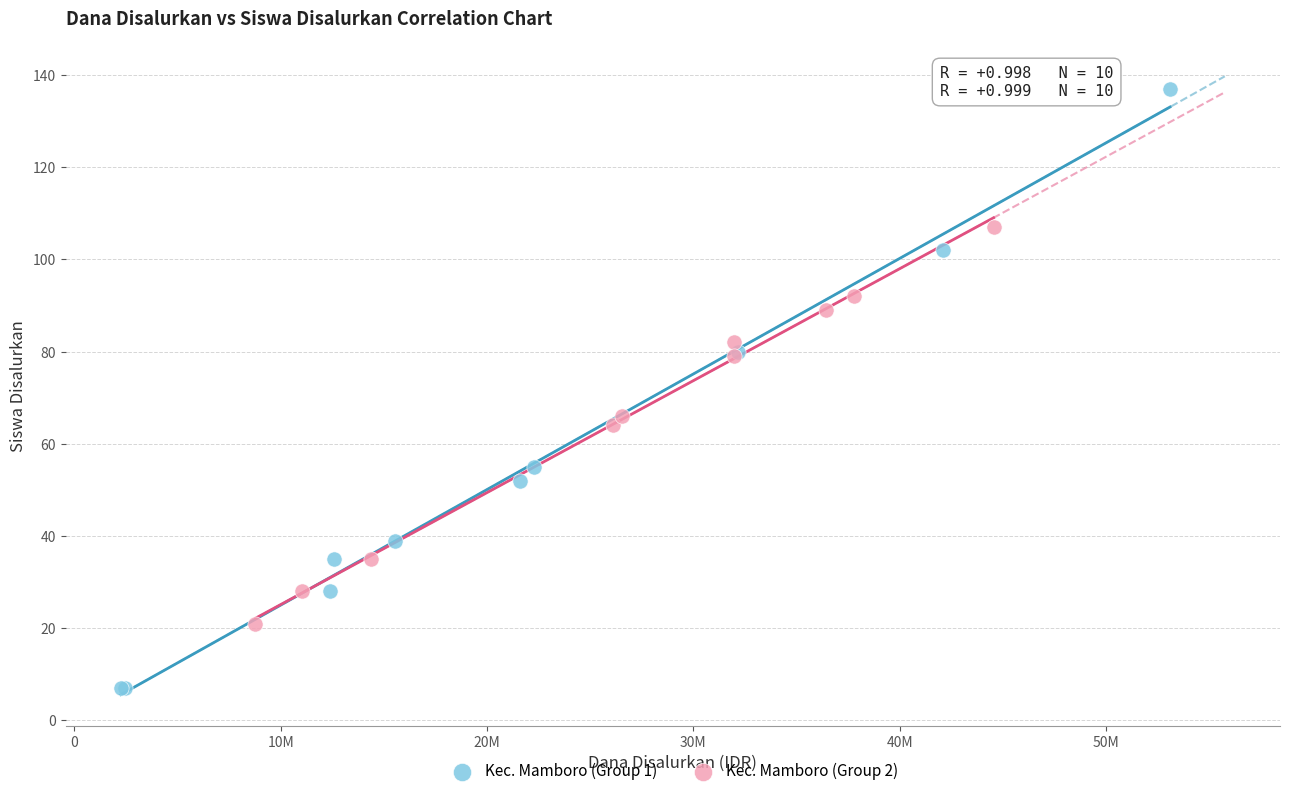

Which series has the largest Y range (max minus min)?

Kec. Mamboro (Group 1)